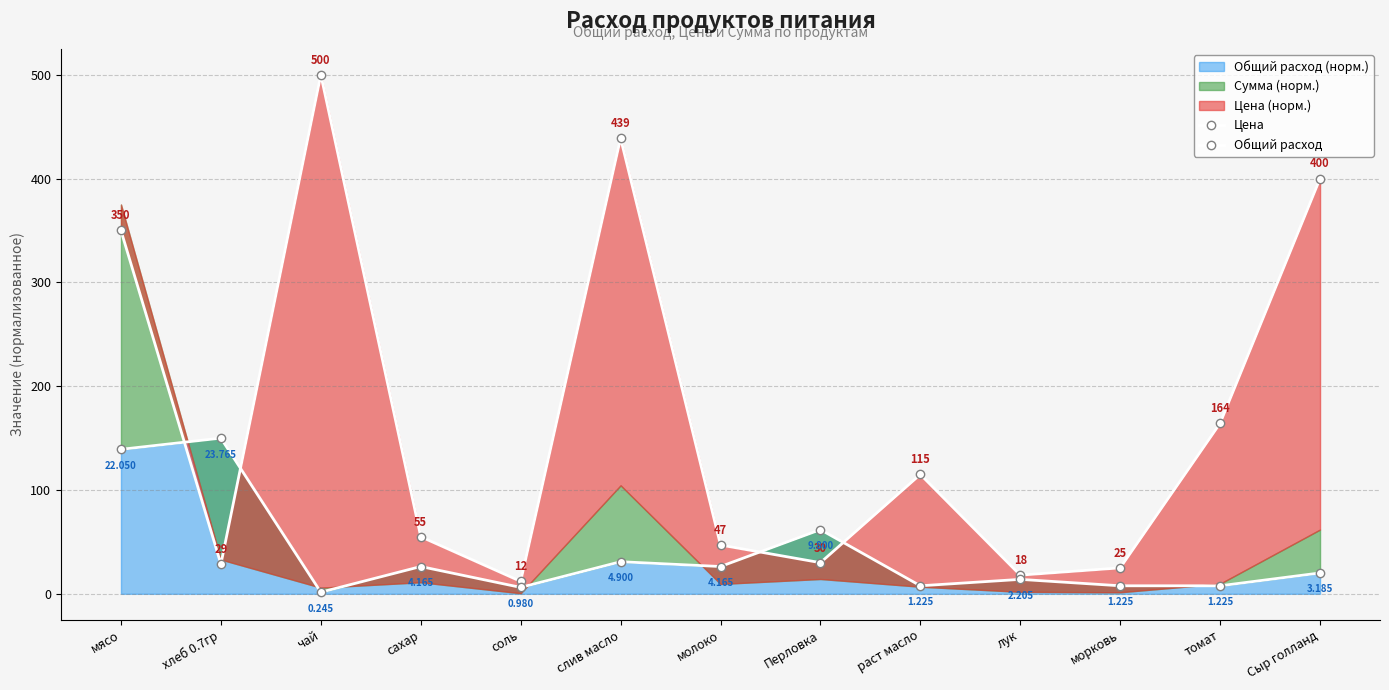

Which label corresponds to the smallest value in the chart?

чай